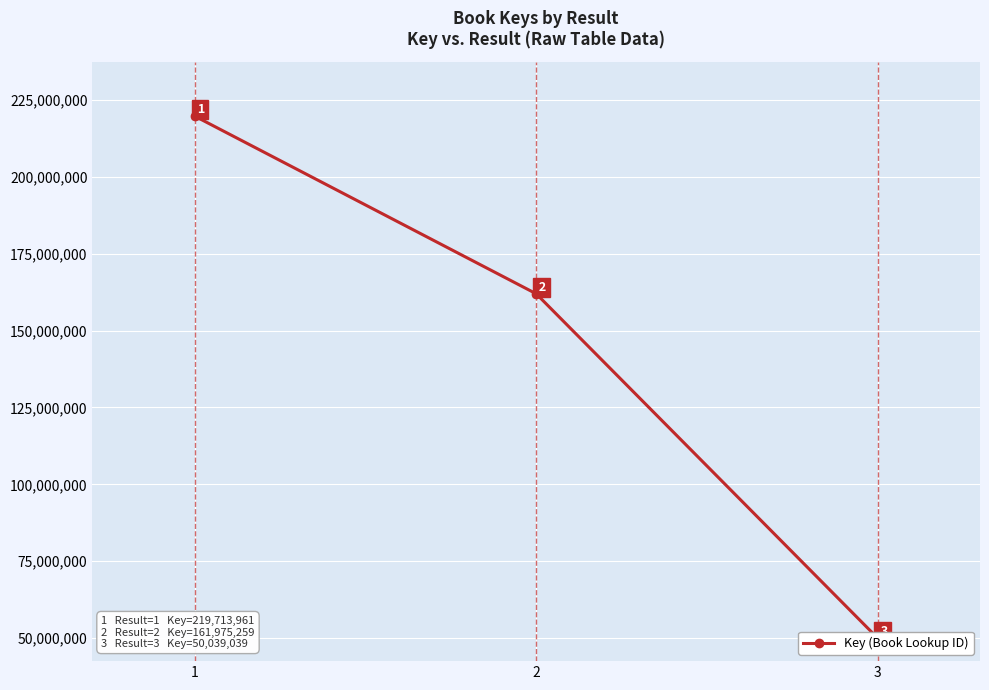

How many data points are less than 161975259?

1